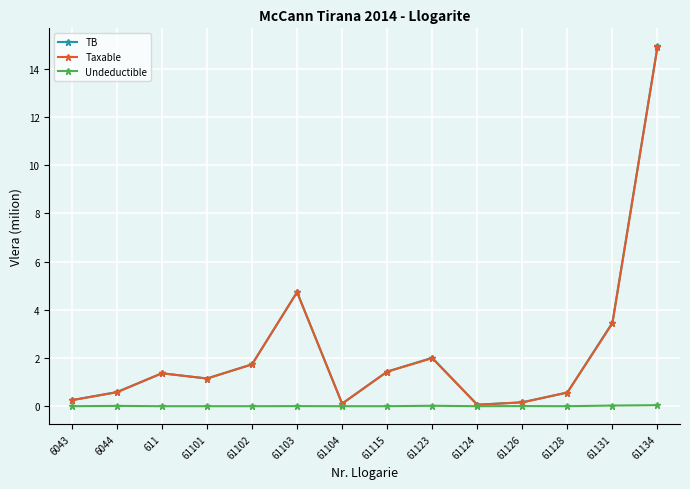

What is the spread (max minus min) of values at 611?

1.4